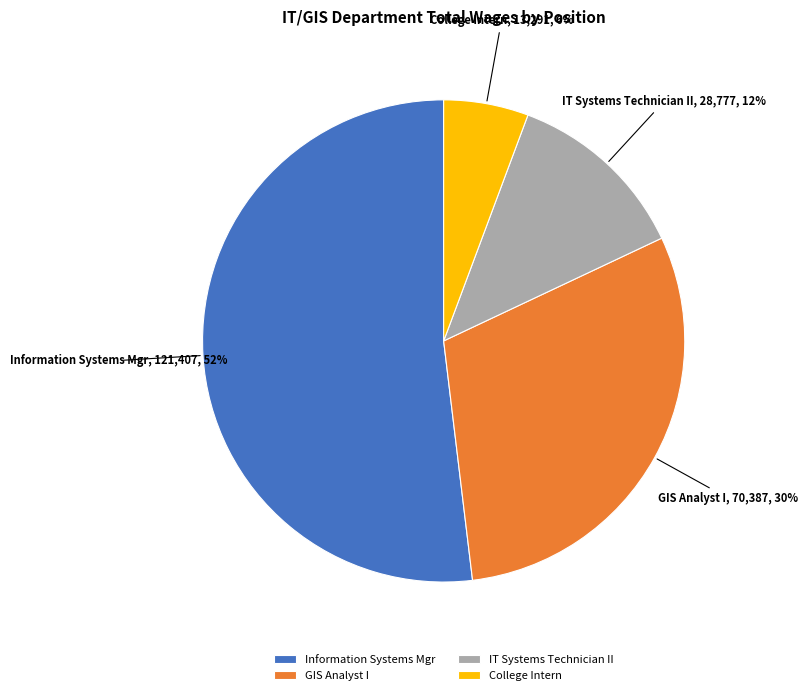

Which slice is the largest?

Information Systems Mgr